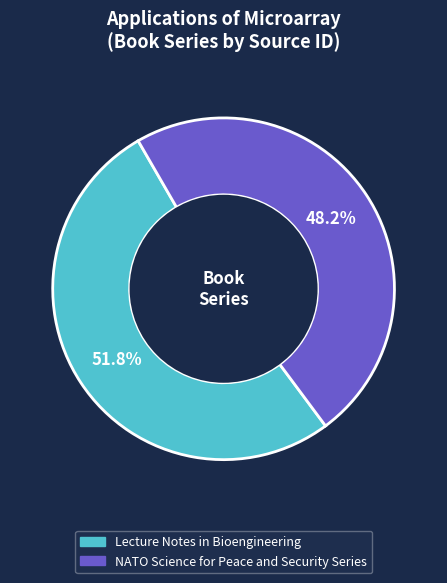

Does NATO Science for Peace and Security Series account for over 50% of the chart?

No